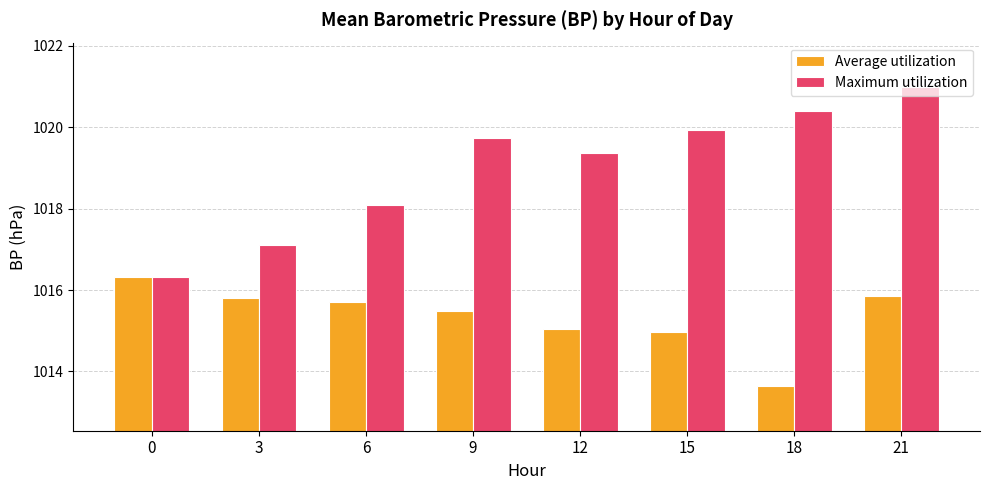

At which category is the sum across all series the highest?

21